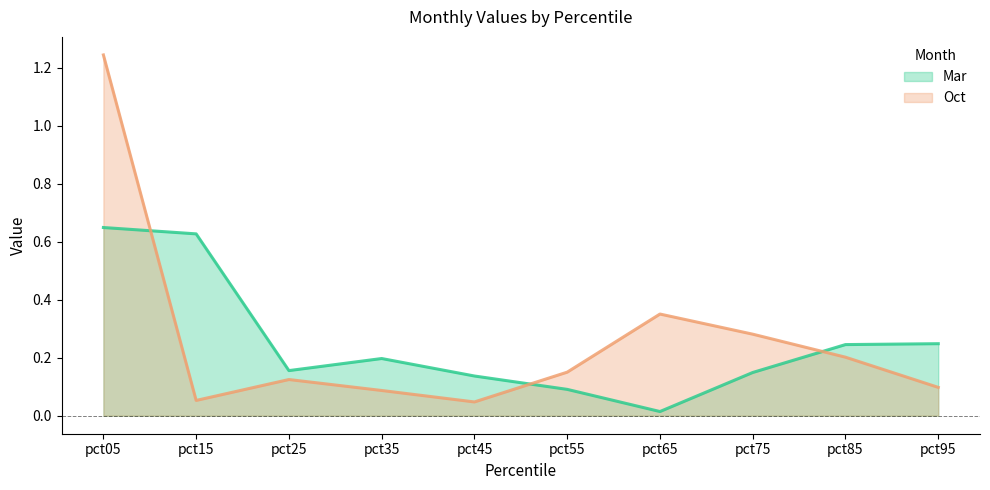

Which series has the widest spread of values?

Oct